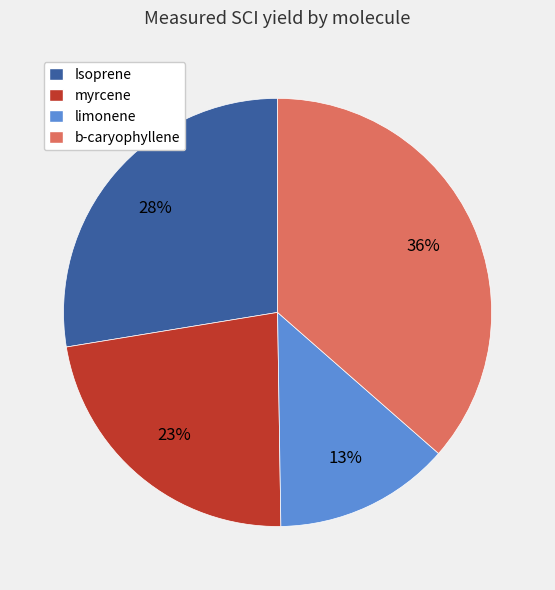

Combined, do myrcene and limonene account for over 50%?

No